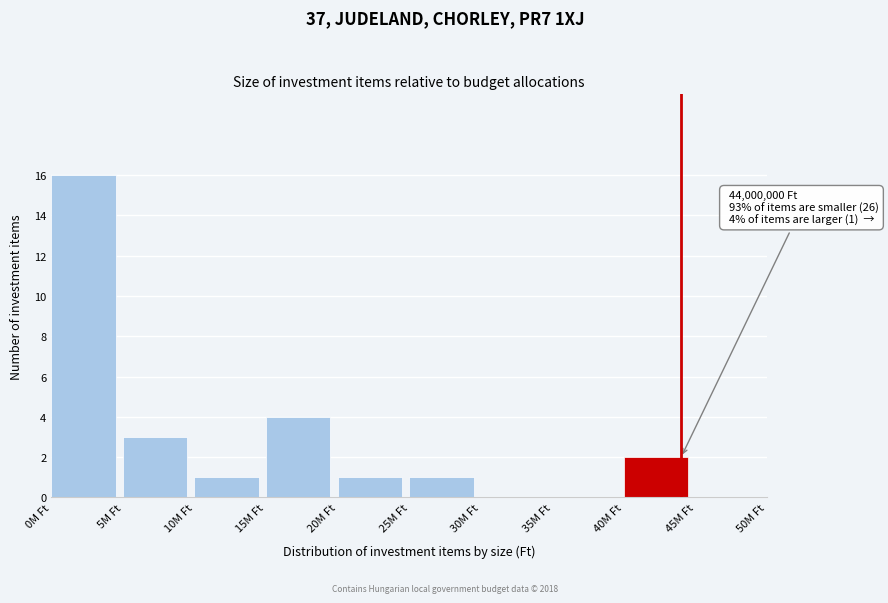

Reading left to right, transcribe all the data shown in this chart.

0M Ft=16	5M Ft=3	10M Ft=1	15M Ft=4	20M Ft=1	25M Ft=1	30M Ft=0	35M Ft=0	40M Ft=2	45M Ft=0